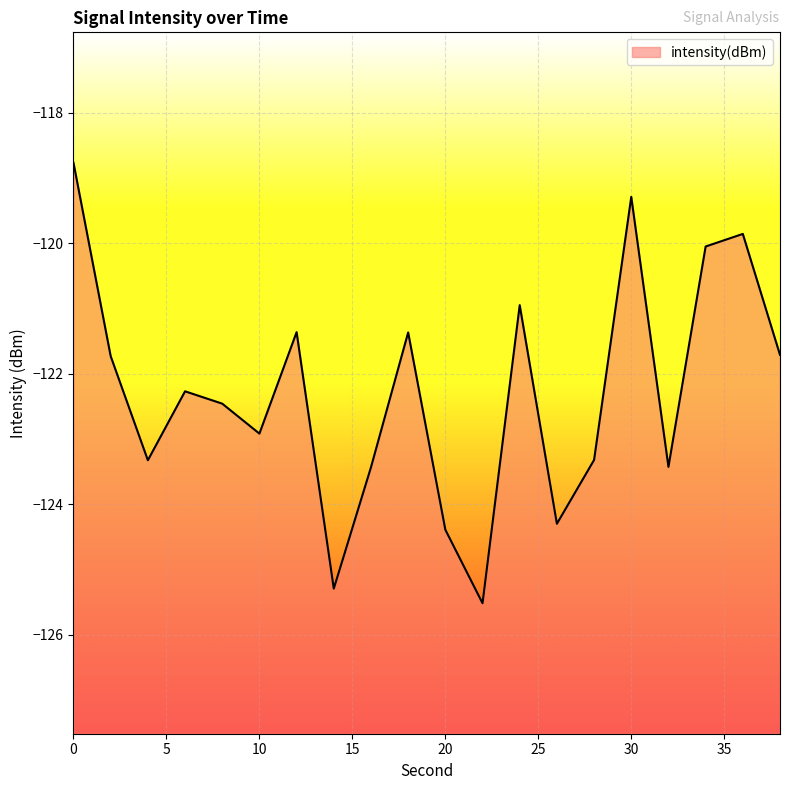

Reading right to left, transcribe all the data shown in this chart.

-121.7	-119.9	-120.1	-123.4	-119.3	-123.3	-124.3	-120.9	-125.5	-124.4	-121.4	-123.4	-125.3	-121.4	-122.9	-122.5	-122.3	-123.3	-121.7	-118.8